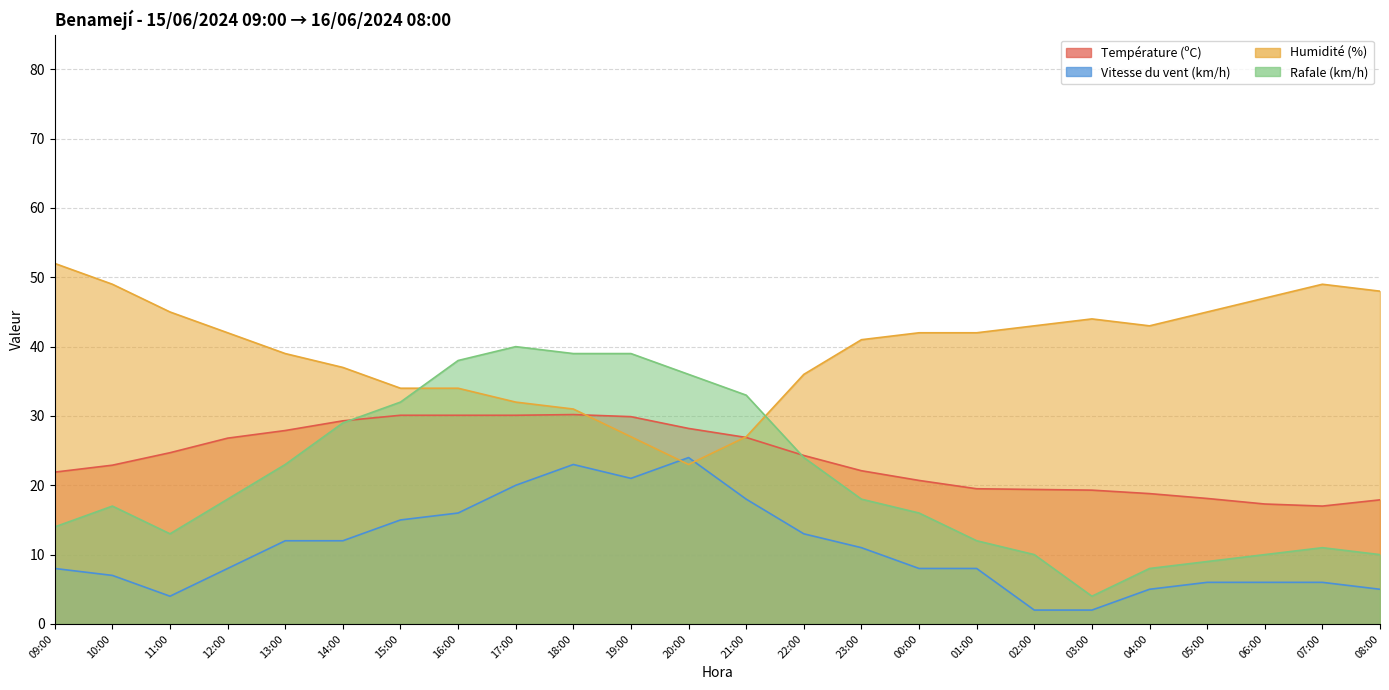

Read the Température (ºC) value at 11:00.

24.7